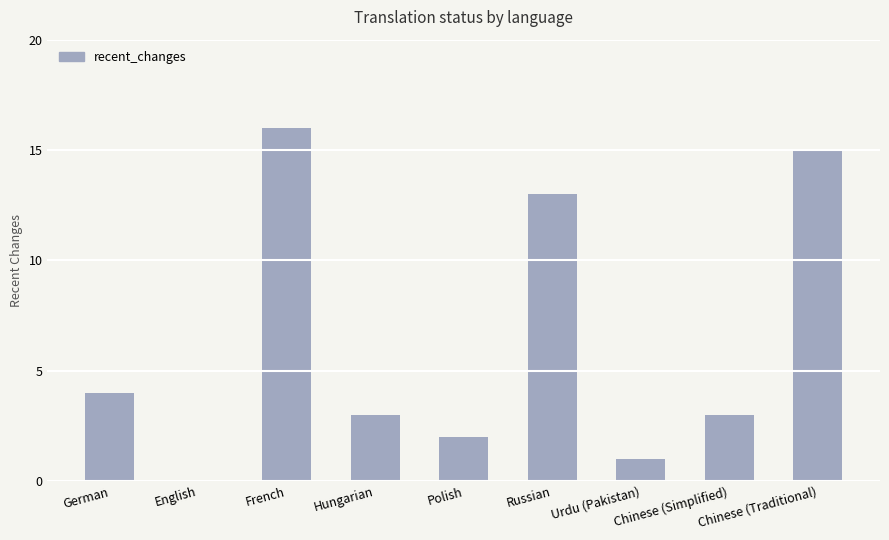

What value does the data have at German?

4